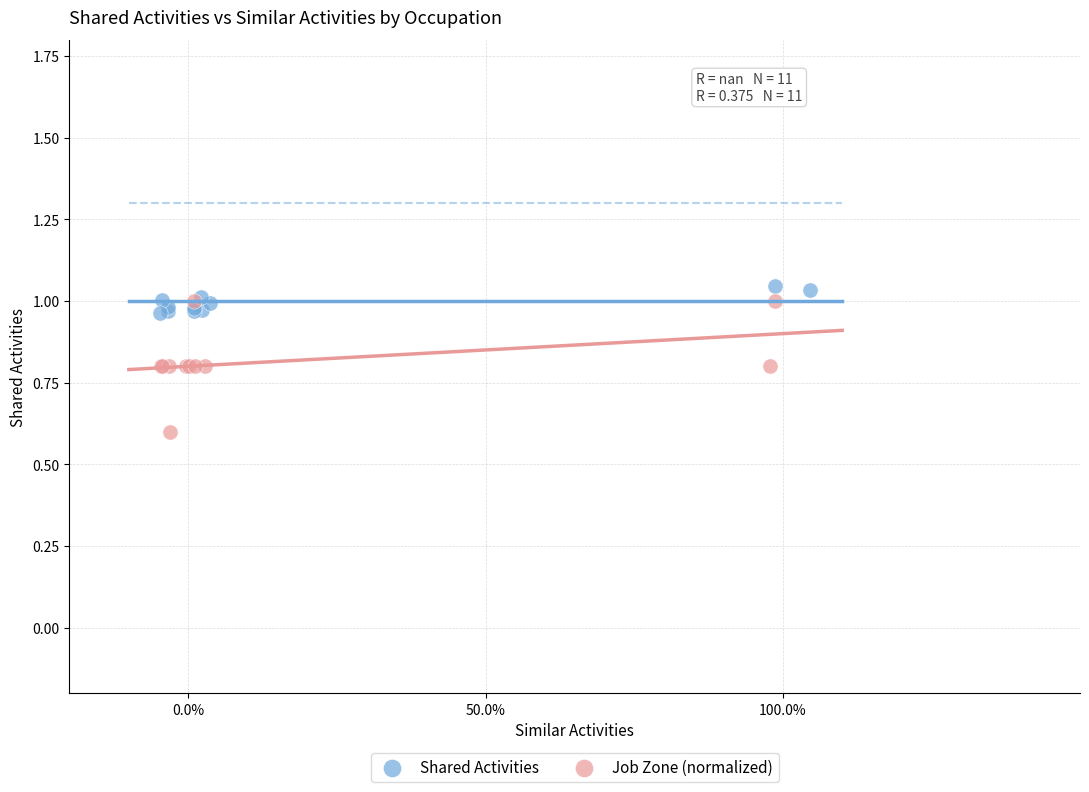

Which series contains the lowest Y value?

Job Zone (normalized)